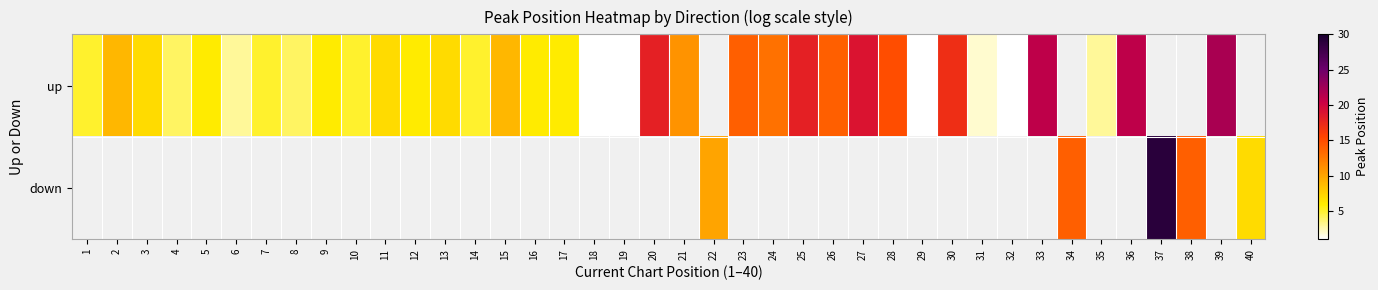

The up series shows 13.0 at 24. True or false?

True